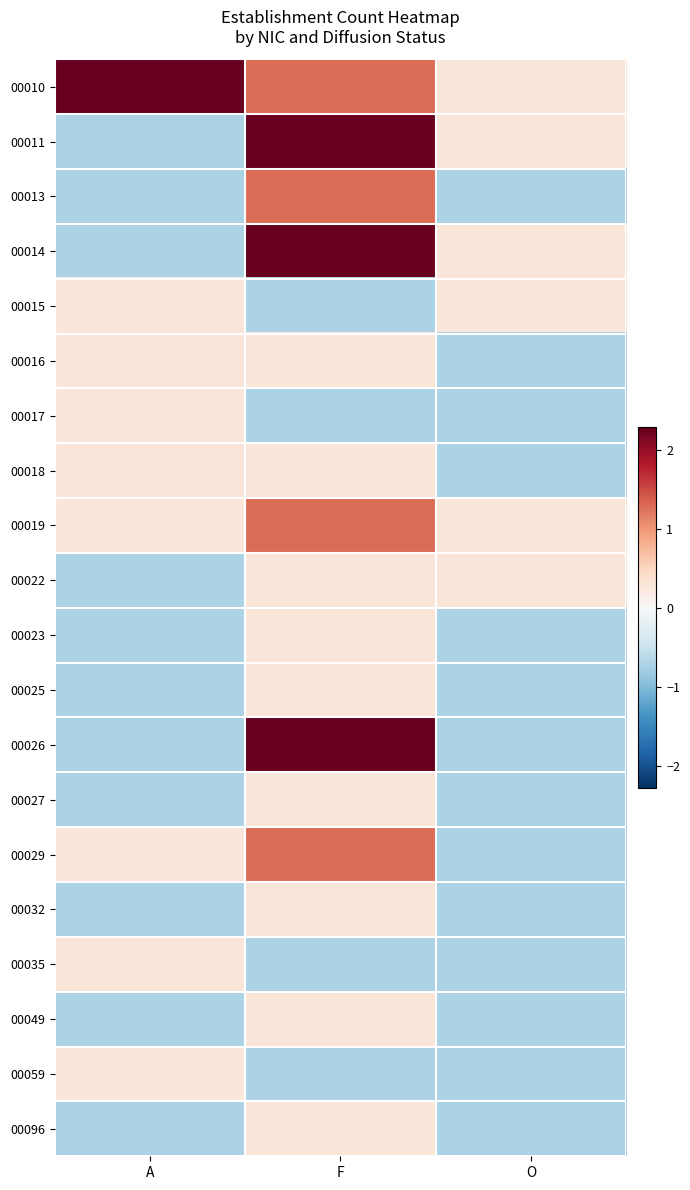

At which category is the sum across all series the highest?

F